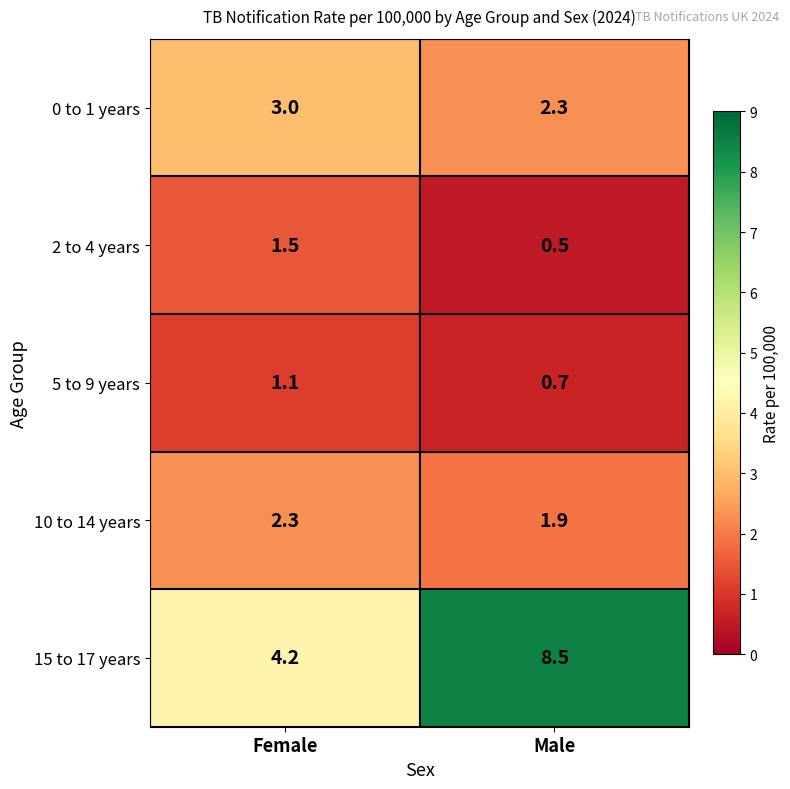

Where is 15 to 17 years nearest to the value 6?

Female